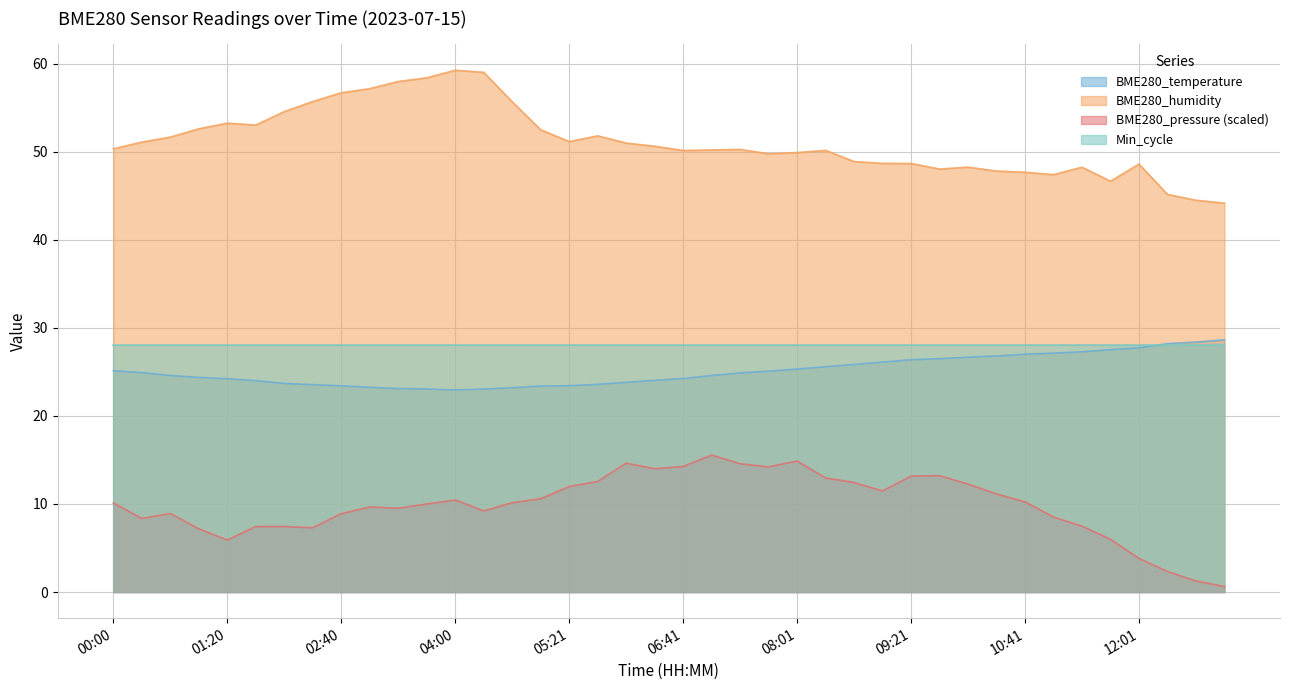

List the series in order of their peak value, highest first.

BME280_humidity, BME280_temperature, Min_cycle, BME280_pressure (scaled)